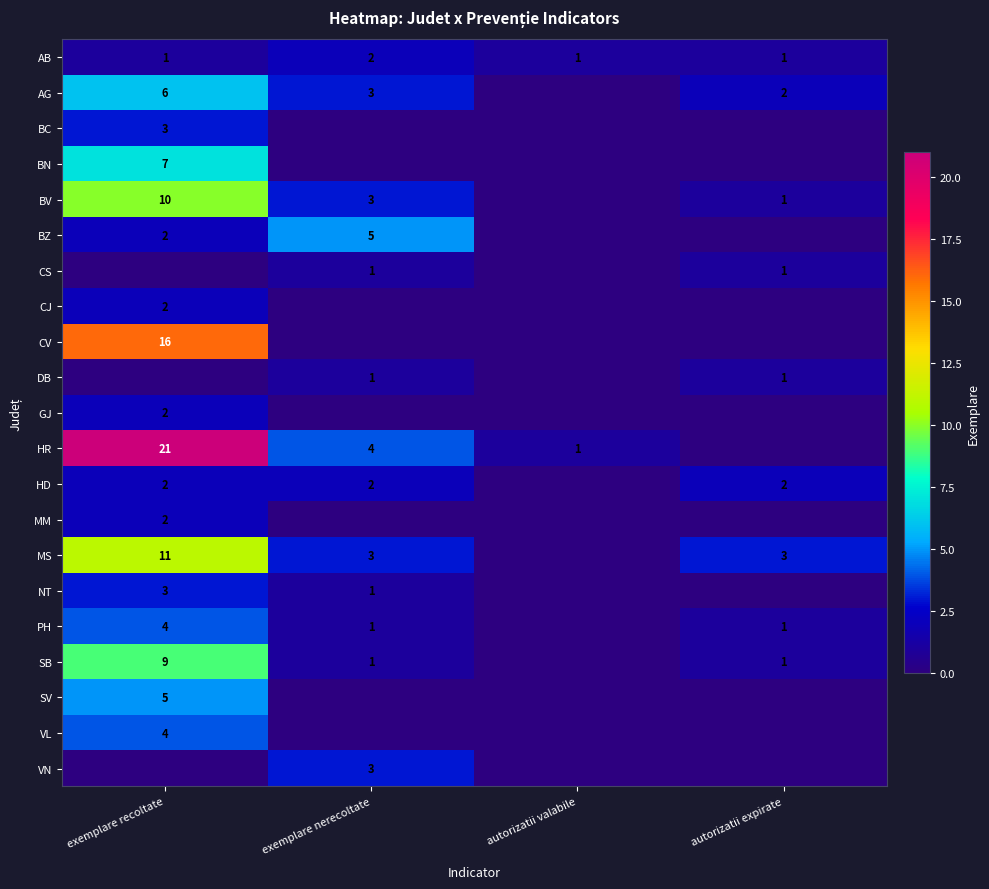

True or false: NT has a value of 2 at exemplare recoltate.

False